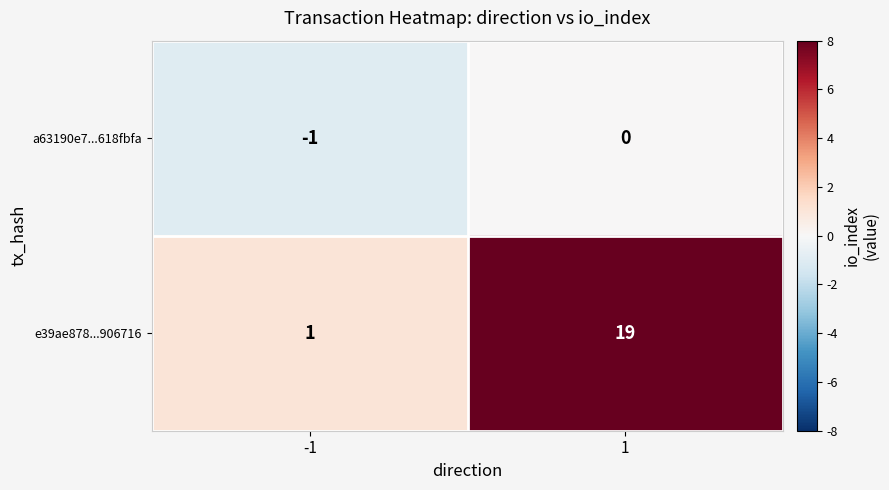

Which series has the largest range (max minus min)?

e39ae878...906716